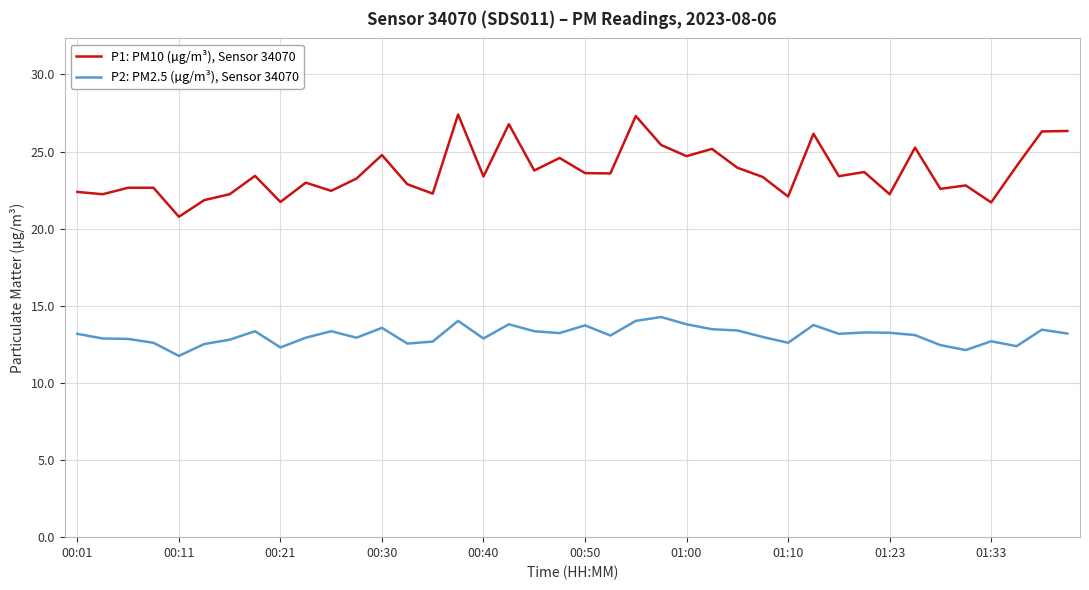

Rank the series by their maximum value, from highest to lowest.

P1: PM10 (µg/m³), Sensor 34070, P2: PM2.5 (µg/m³), Sensor 34070